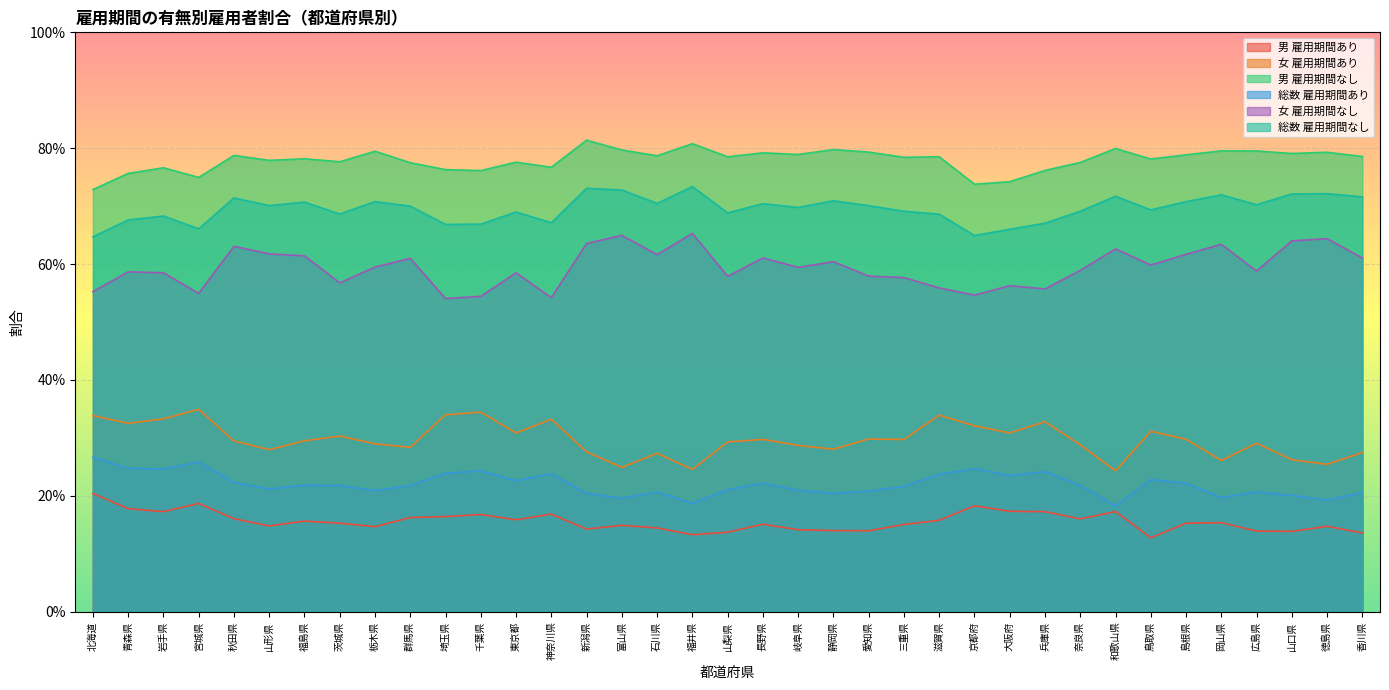

Rank the series by their maximum value, from lowest to highest.

男 雇用期間あり, 総数 雇用期間あり, 女 雇用期間あり, 女 雇用期間なし, 総数 雇用期間なし, 男 雇用期間なし